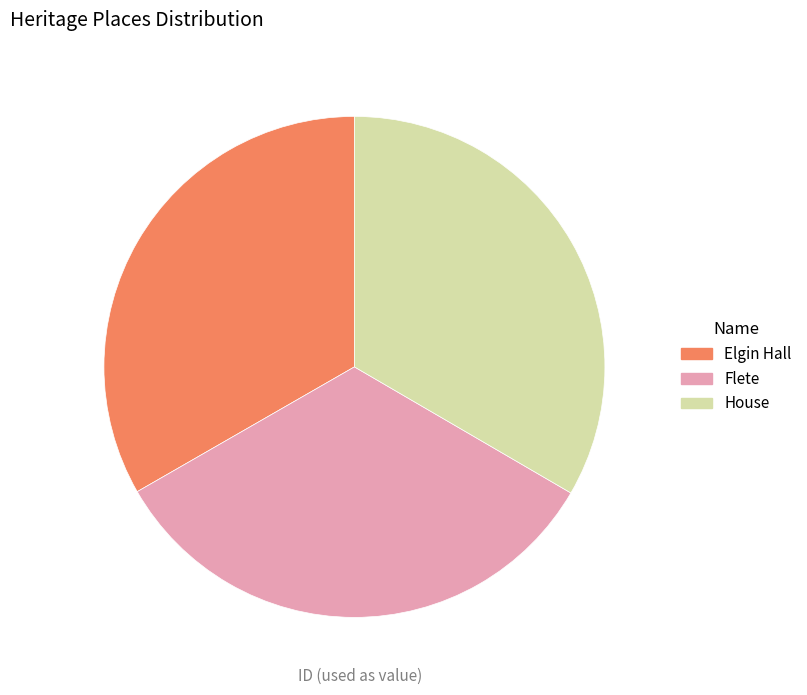

Is it true that Flete is 19% of the pie?

False